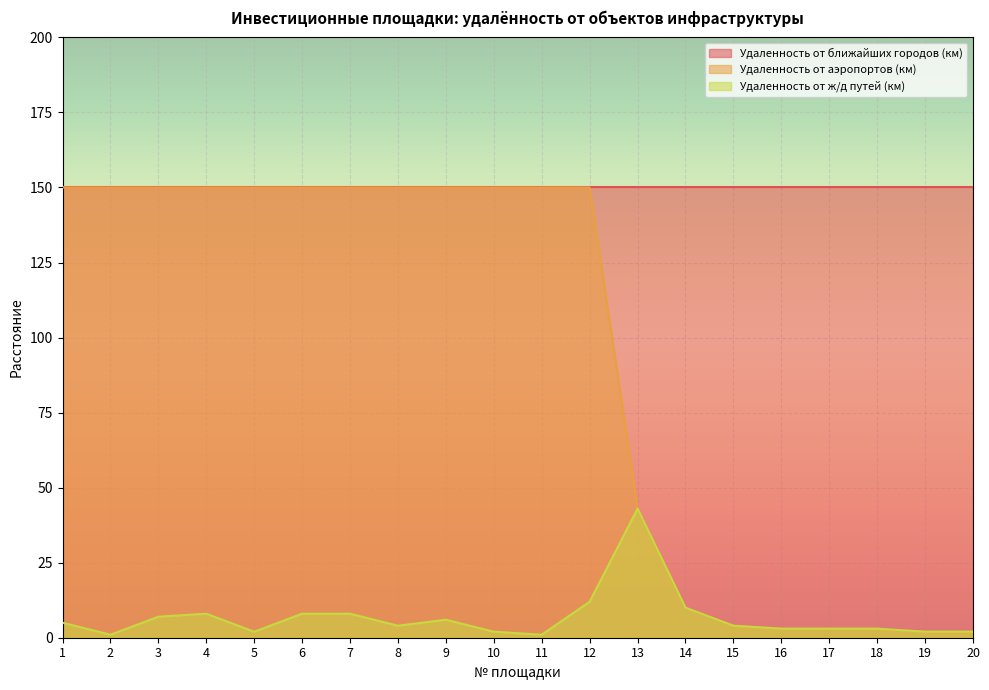

How many series are shown in this chart?

3